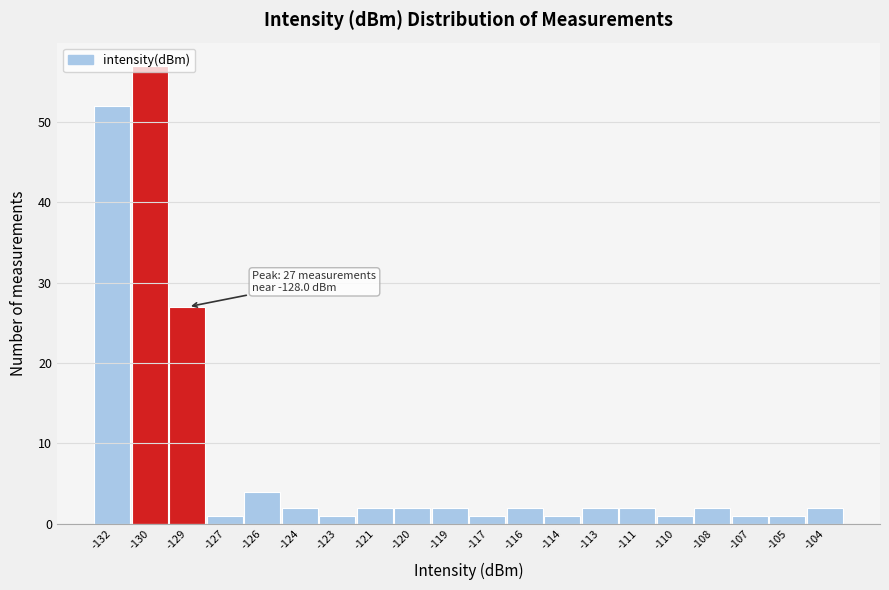

What is the change in value from -132 to -116?

-50